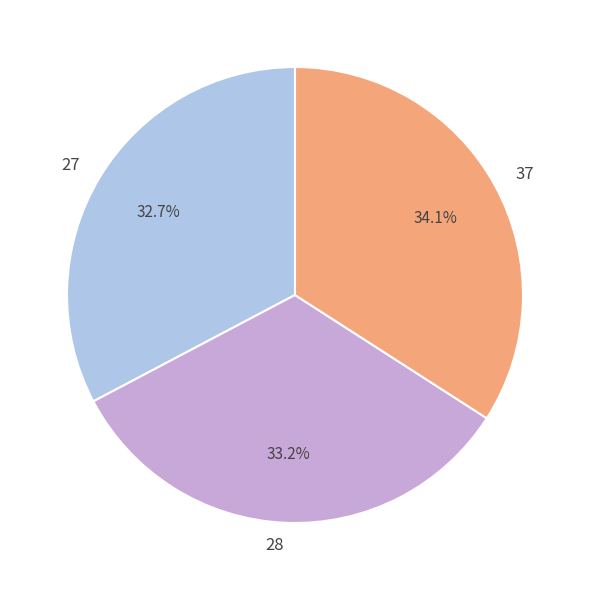

How many slices are in this pie chart?

3